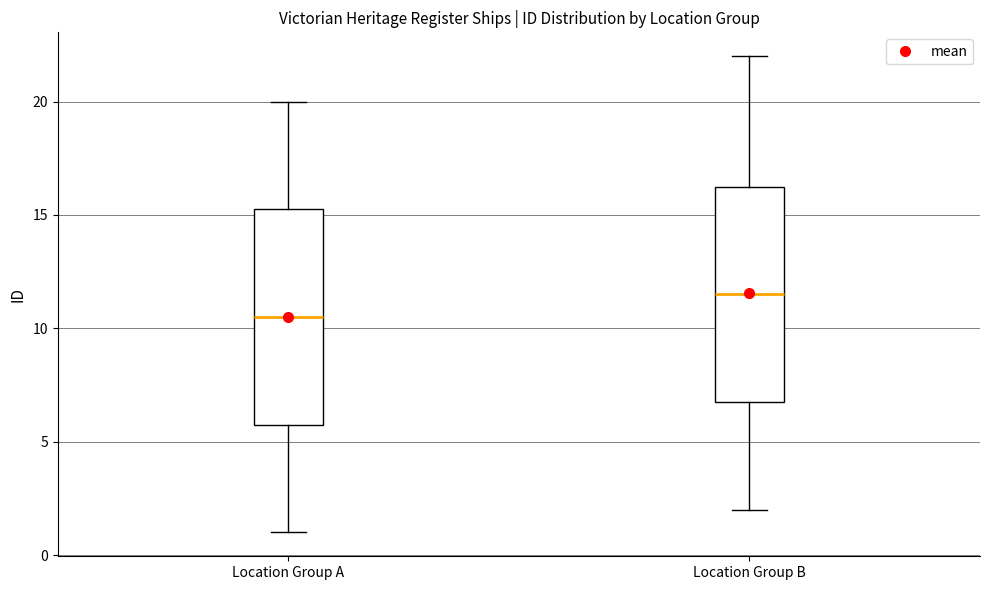

Which box's median line is the lowest?

Location Group A